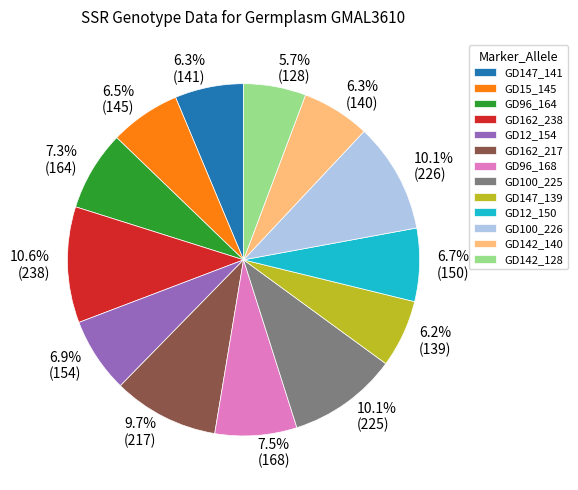

Is there a majority slice in this chart?

No